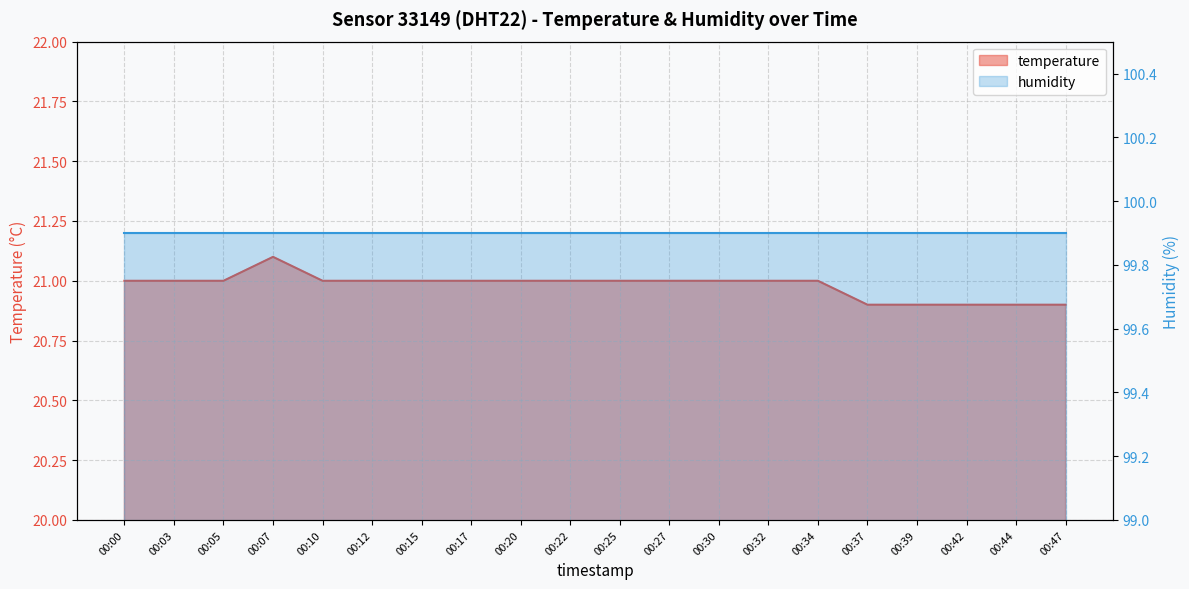

True or false: the data shows 10.8 at 00:47.

False